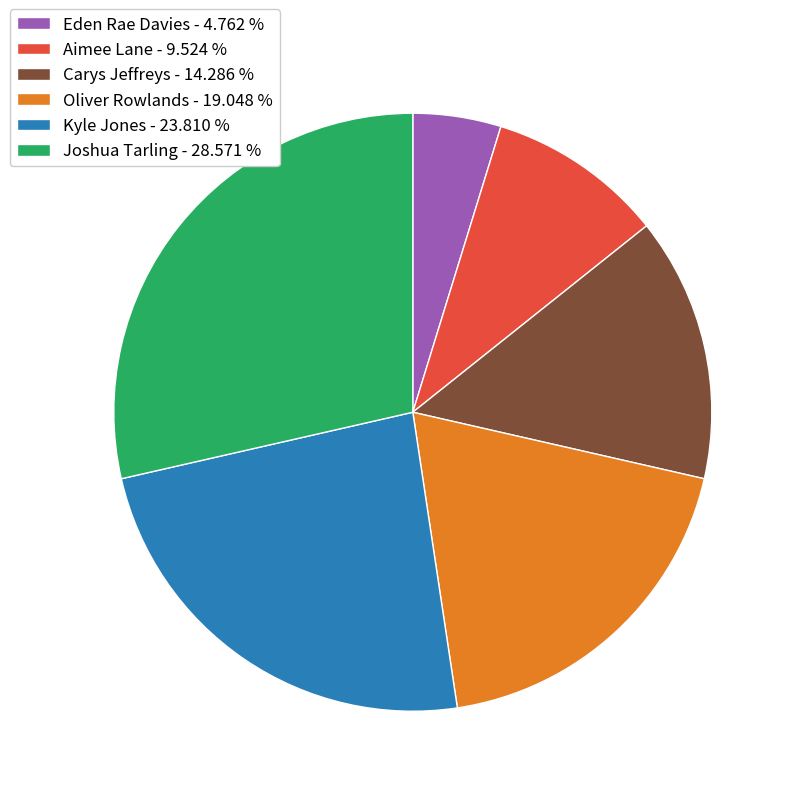

What is the ratio of the value at Eden Rae Davies to the value at Aimee Lane?

0.5